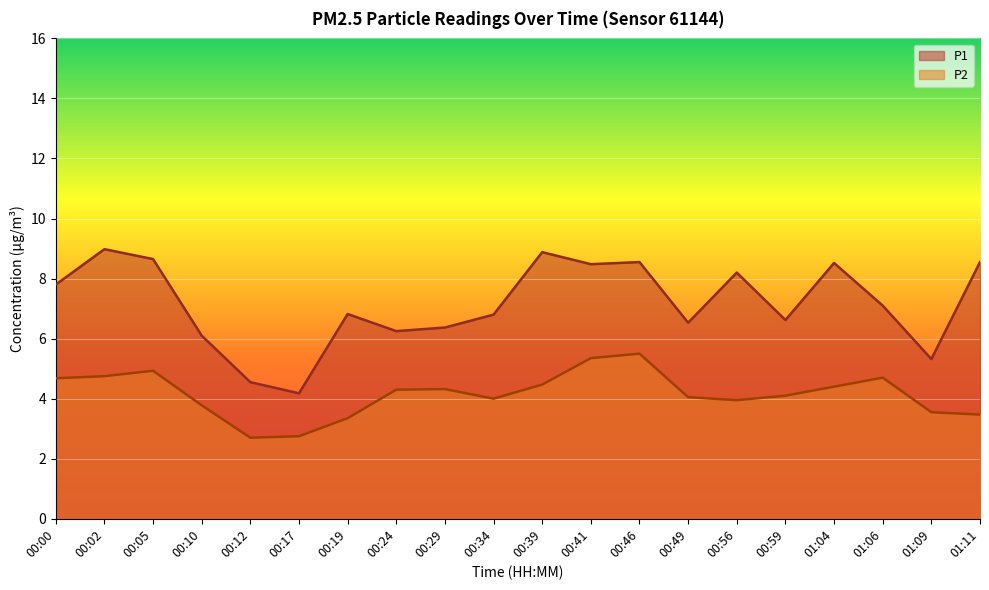

Where is the first local minimum for P1?

00:17